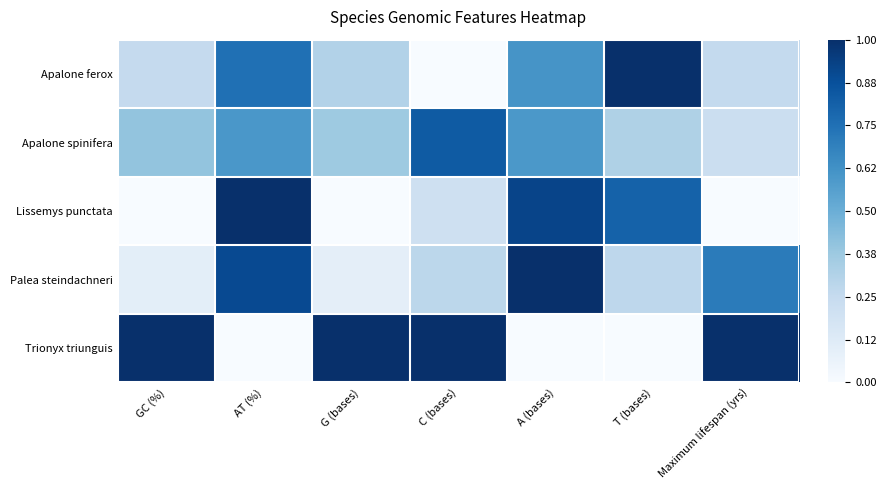

What is the total value across all series at GC (%)?

1.8